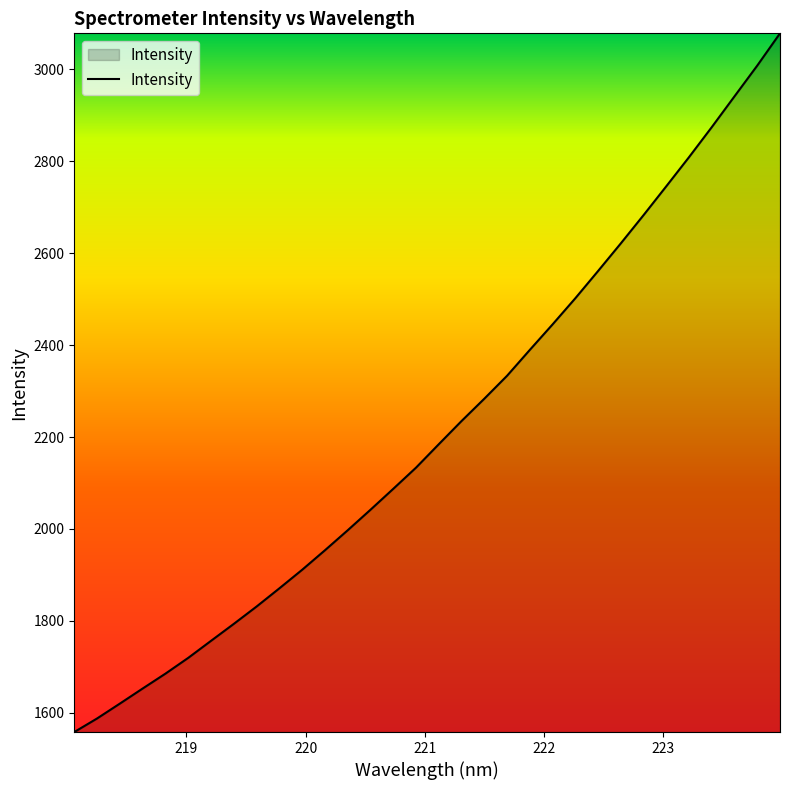

What is the maximum value shown in the chart?

3077.6